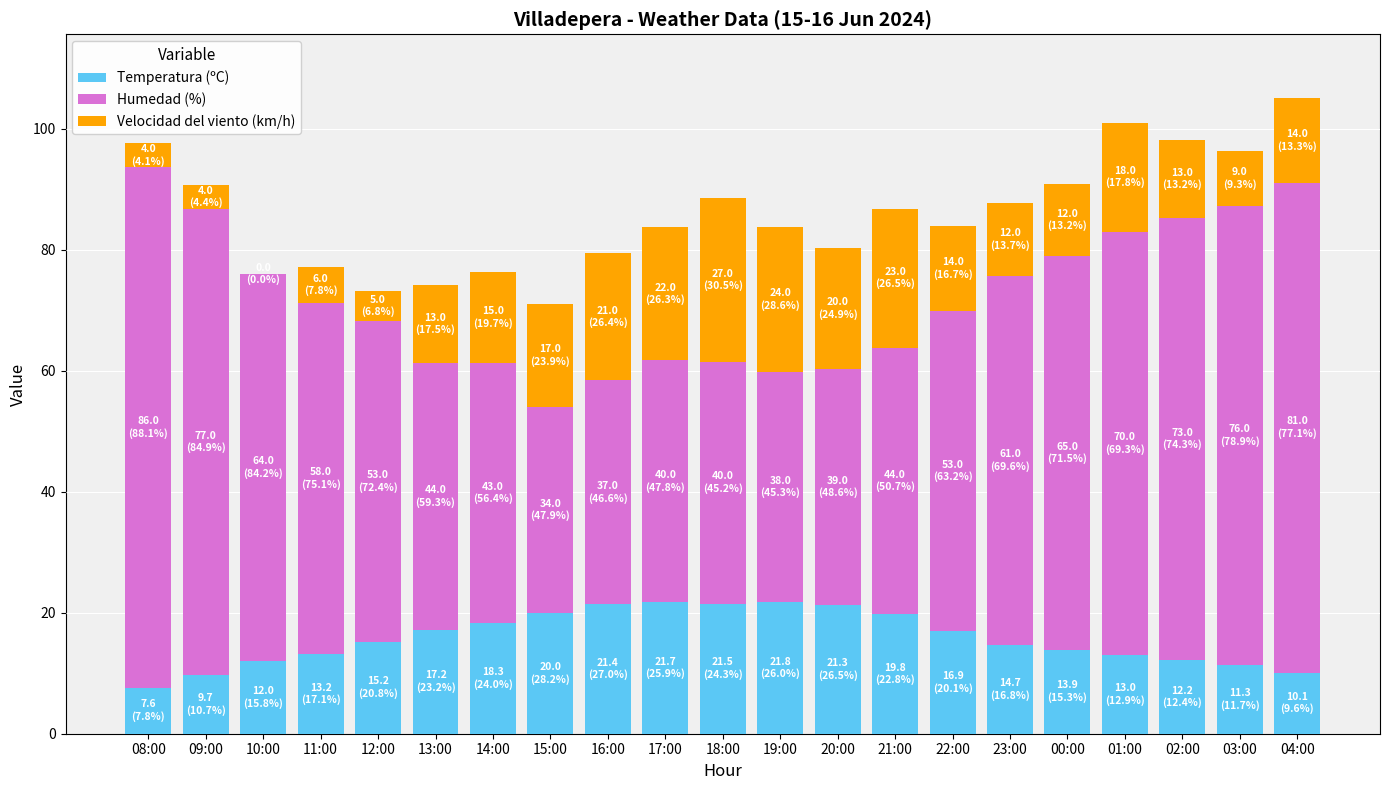

The value of Temperatura (ºC) at 13:00 is 17.2. True or false?

True